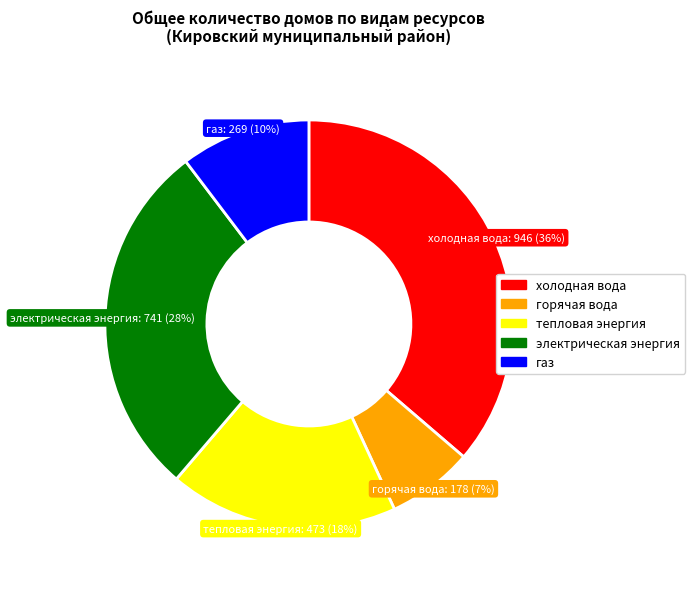

To the nearest percent, what percentage of the pie is тепловая энергия?

18%